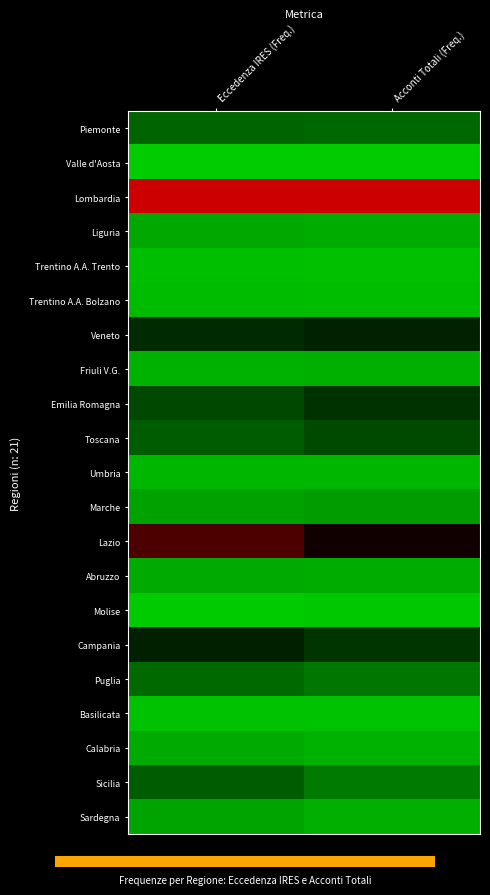

Reading left to right, transcribe all the data shown in this chart.

Piemonte: Eccedenza IRES (Freq.)=-0.5	Acconti Totali (Freq.)=-0.5
Valle d'Aosta: Eccedenza IRES (Freq.)=-1.0	Acconti Totali (Freq.)=-1.0
Lombardia: Eccedenza IRES (Freq.)=1.0	Acconti Totali (Freq.)=1.0
Liguria: Eccedenza IRES (Freq.)=-0.8	Acconti Totali (Freq.)=-0.8
Trentino A.A. Trento: Eccedenza IRES (Freq.)=-0.9	Acconti Totali (Freq.)=-0.9
Trentino A.A. Bolzano: Eccedenza IRES (Freq.)=-0.9	Acconti Totali (Freq.)=-0.9
Veneto: Eccedenza IRES (Freq.)=-0.2	Acconti Totali (Freq.)=-0.2
Friuli V.G.: Eccedenza IRES (Freq.)=-0.9	Acconti Totali (Freq.)=-0.9
Emilia Romagna: Eccedenza IRES (Freq.)=-0.3	Acconti Totali (Freq.)=-0.2
Toscana: Eccedenza IRES (Freq.)=-0.4	Acconti Totali (Freq.)=-0.4
Umbria: Eccedenza IRES (Freq.)=-0.9	Acconti Totali (Freq.)=-0.9
Marche: Eccedenza IRES (Freq.)=-0.8	Acconti Totali (Freq.)=-0.8
Lazio: Eccedenza IRES (Freq.)=0.4	Acconti Totali (Freq.)=0.1
Abruzzo: Eccedenza IRES (Freq.)=-0.8	Acconti Totali (Freq.)=-0.8
Molise: Eccedenza IRES (Freq.)=-1.0	Acconti Totali (Freq.)=-1.0
Campania: Eccedenza IRES (Freq.)=-0.2	Acconti Totali (Freq.)=-0.3
Puglia: Eccedenza IRES (Freq.)=-0.5	Acconti Totali (Freq.)=-0.6
Basilicata: Eccedenza IRES (Freq.)=-1.0	Acconti Totali (Freq.)=-1.0
Calabria: Eccedenza IRES (Freq.)=-0.8	Acconti Totali (Freq.)=-0.9
Sicilia: Eccedenza IRES (Freq.)=-0.4	Acconti Totali (Freq.)=-0.6
Sardegna: Eccedenza IRES (Freq.)=-0.8	Acconti Totali (Freq.)=-0.9